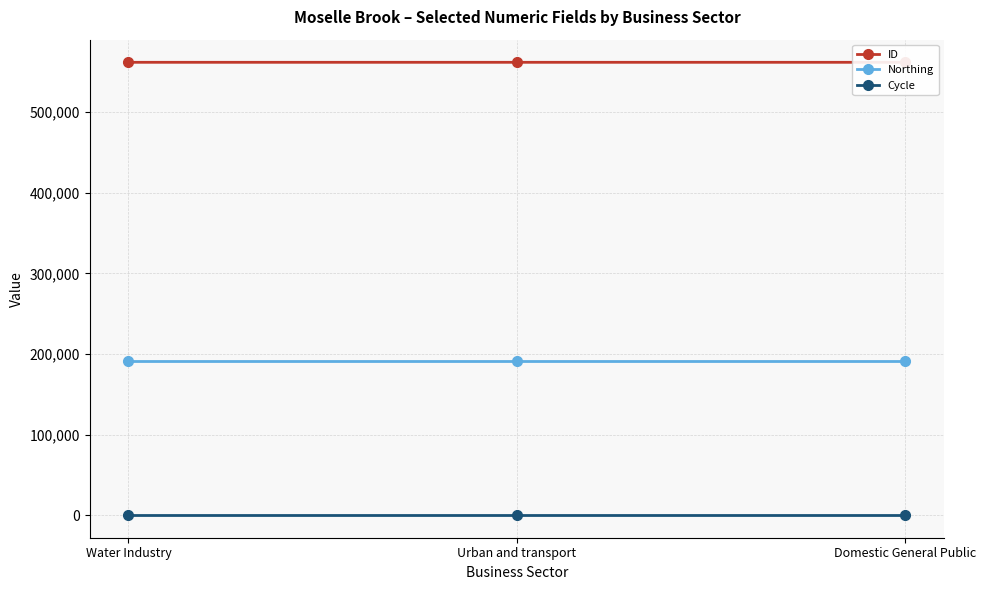

Which series changed the most between Water Industry and Domestic General Public?

ID